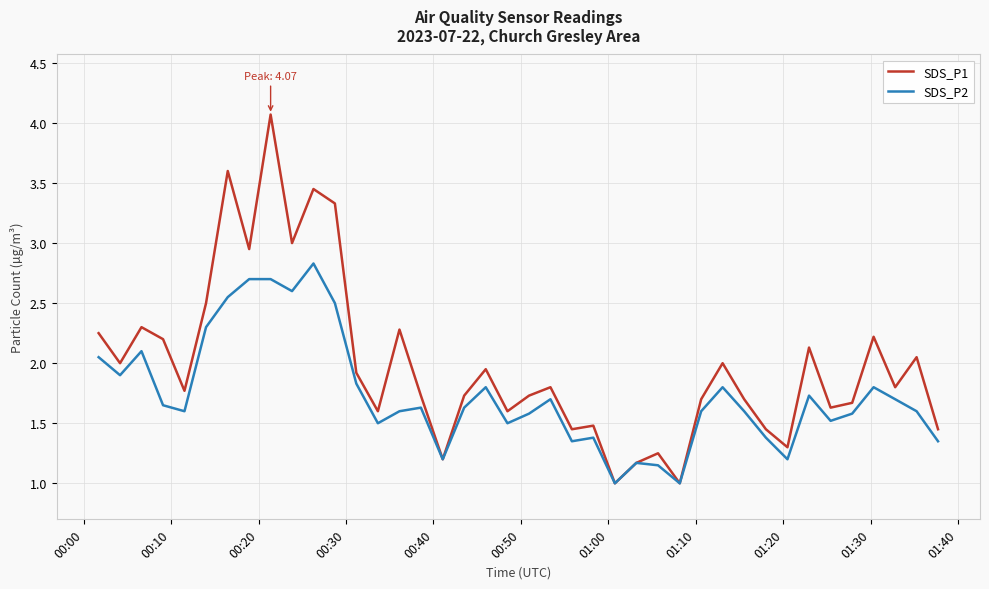

Which series has the largest total across all categories?

SDS_P1